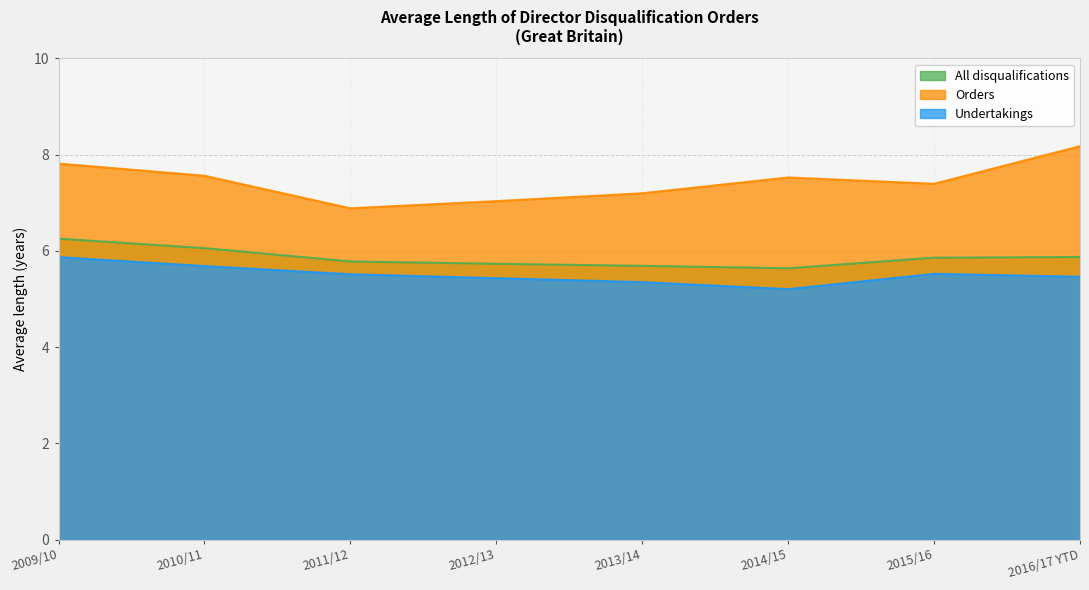

What is the sum of all Undertakings values?

44.0